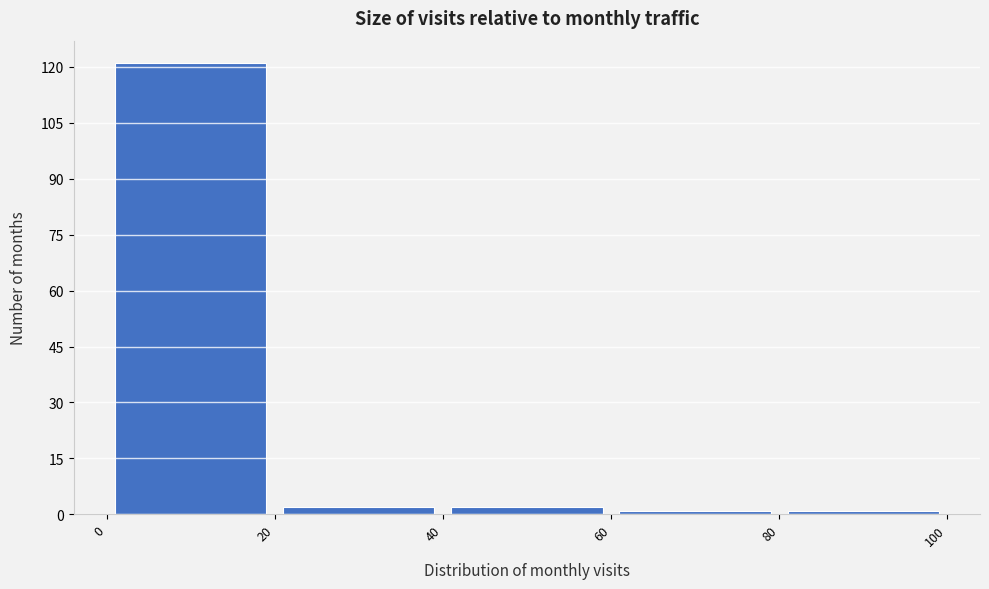

Over which range of the x-axis is the bar tallest?

0 to 20